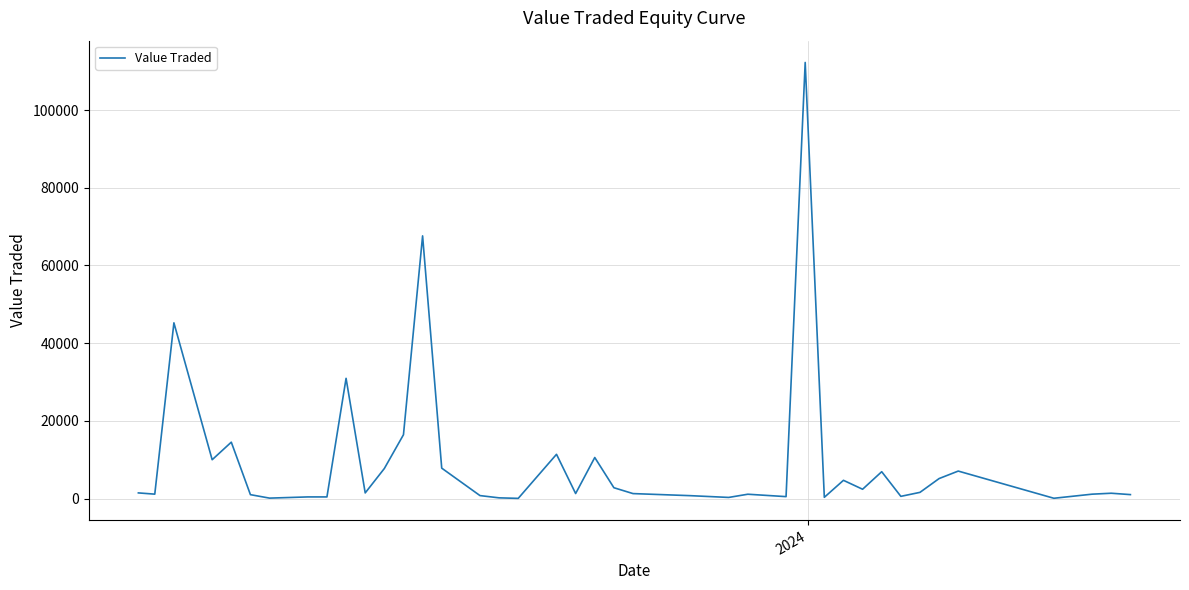

What is the difference between the maximum and minimum values?

112178